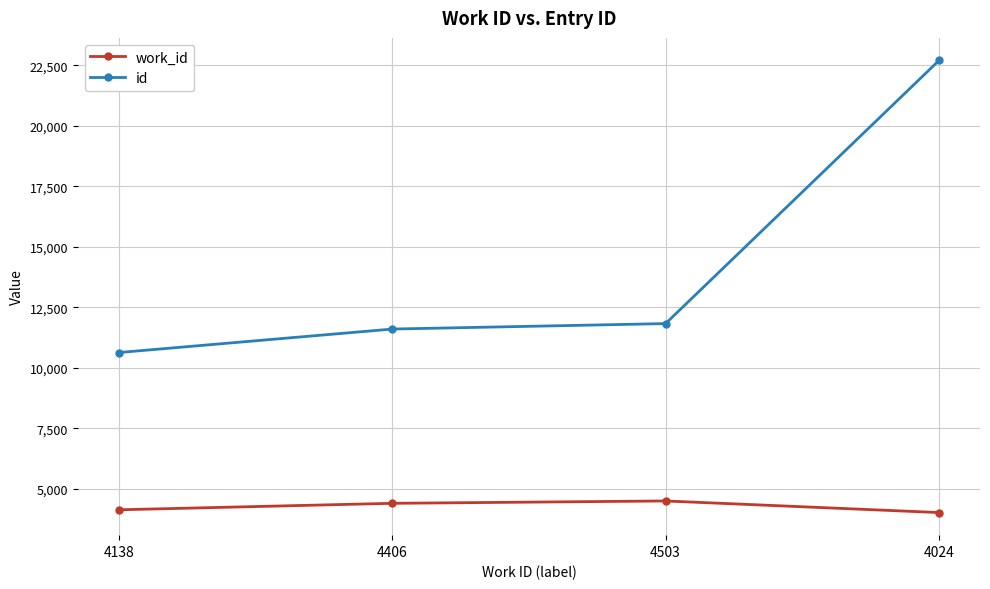

Is it true that id equals 17109 at 4138?

False